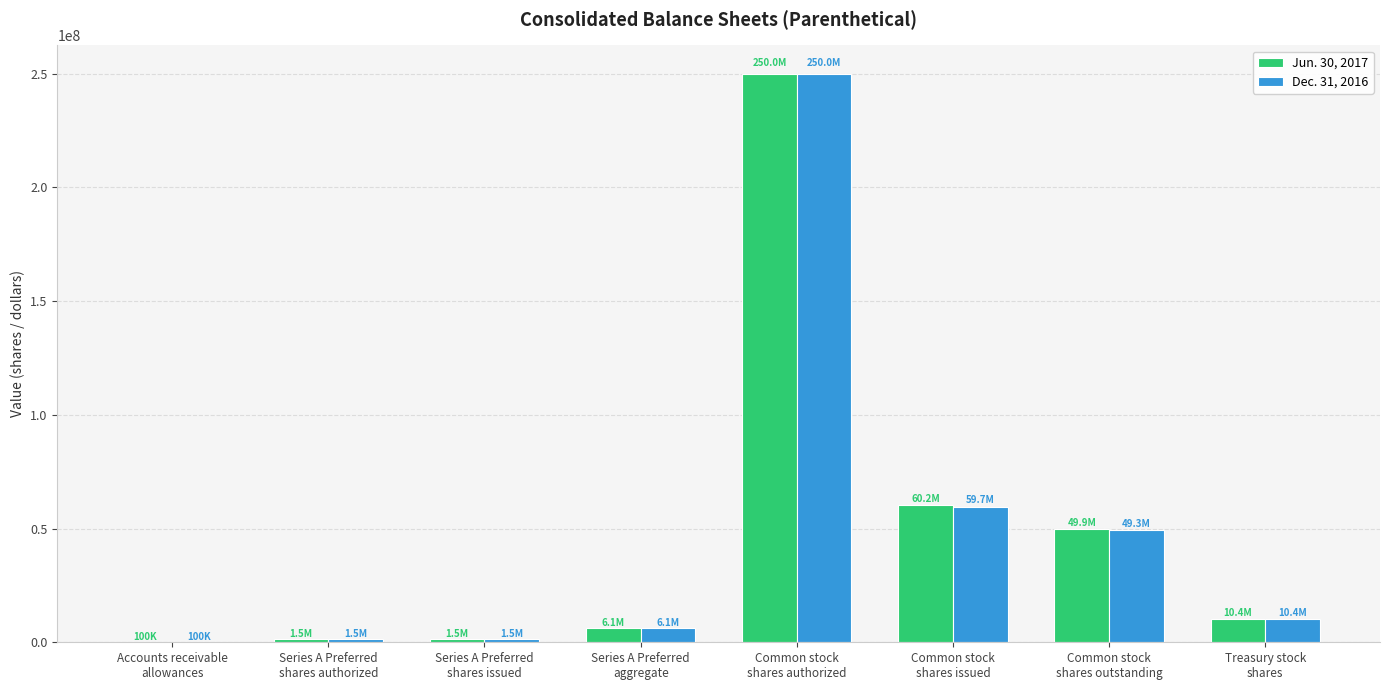

What is the maximum value shown in the chart?

250000000